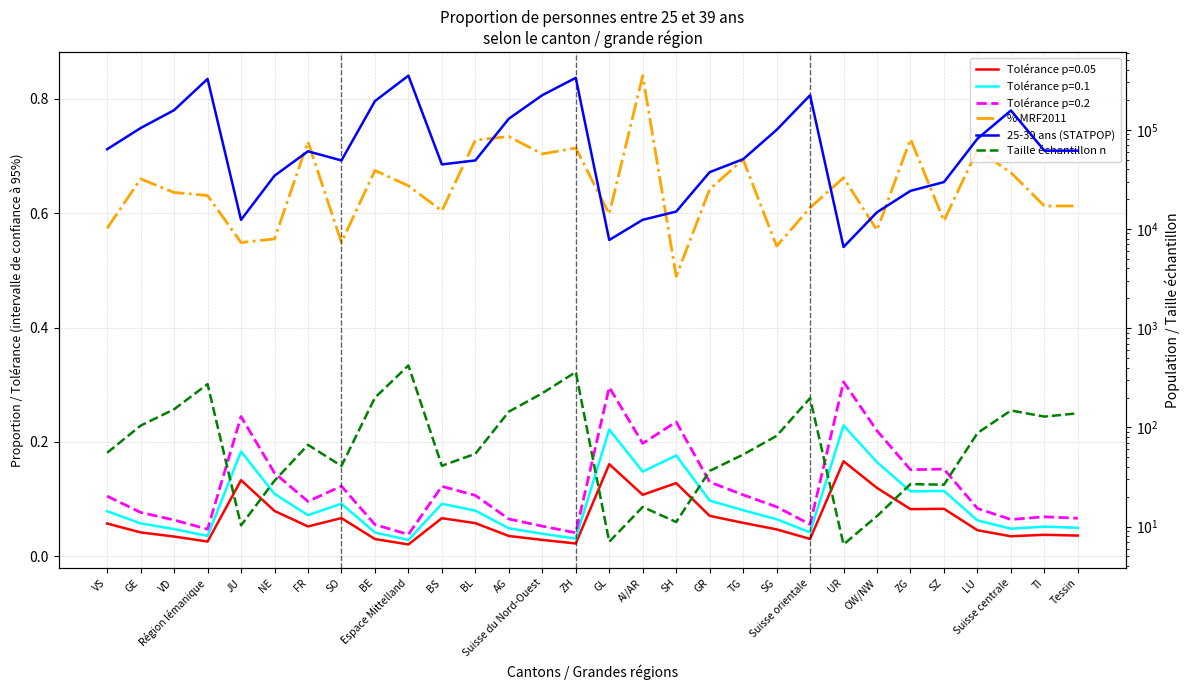

What is the label of the 1st point from the left?

VS